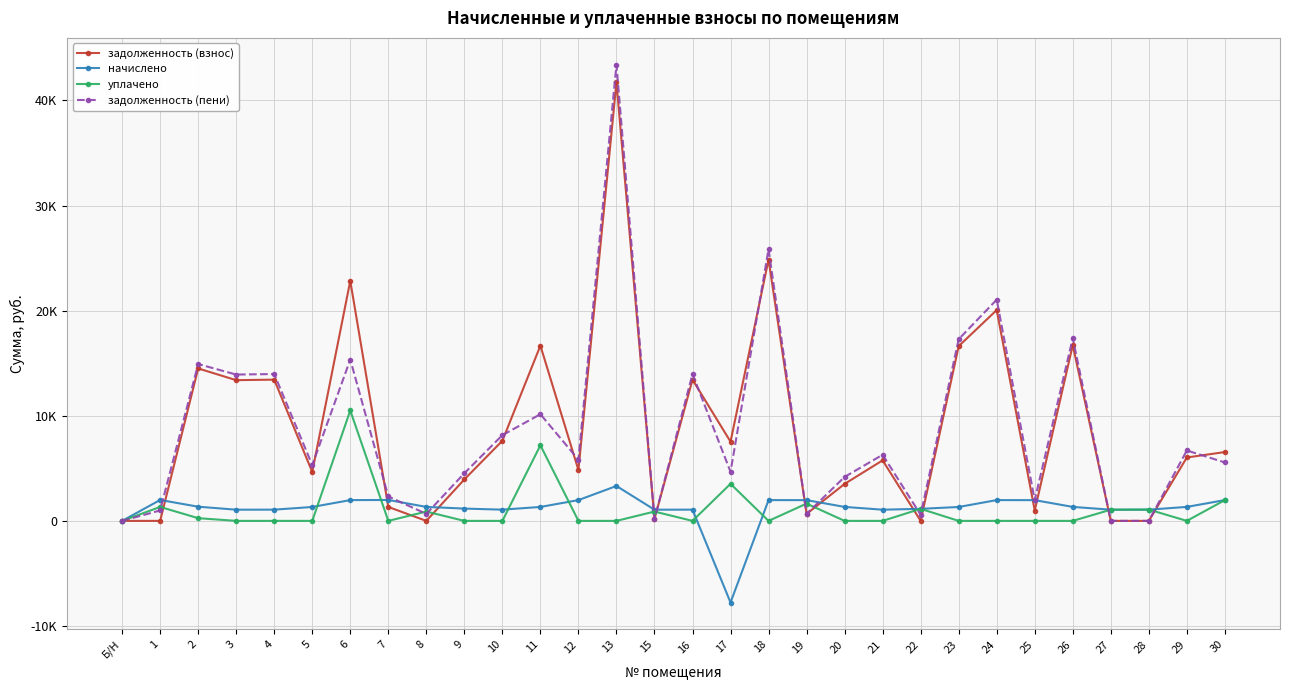

At which label is начислено closest to -2224?

Б/Н